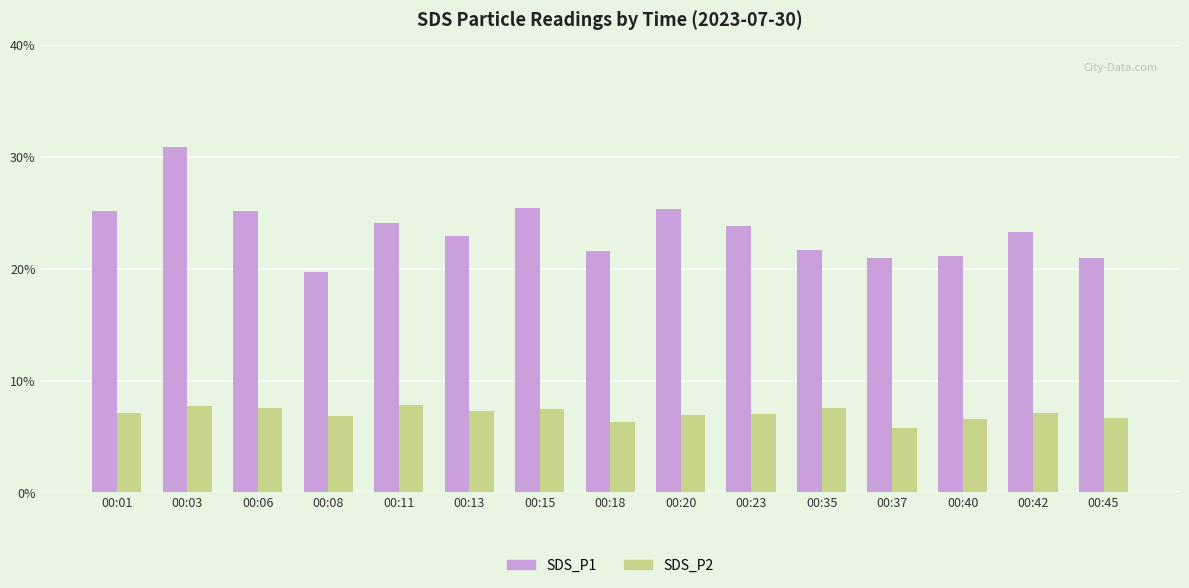

Read the SDS_P1 value at 00:15.

25.4